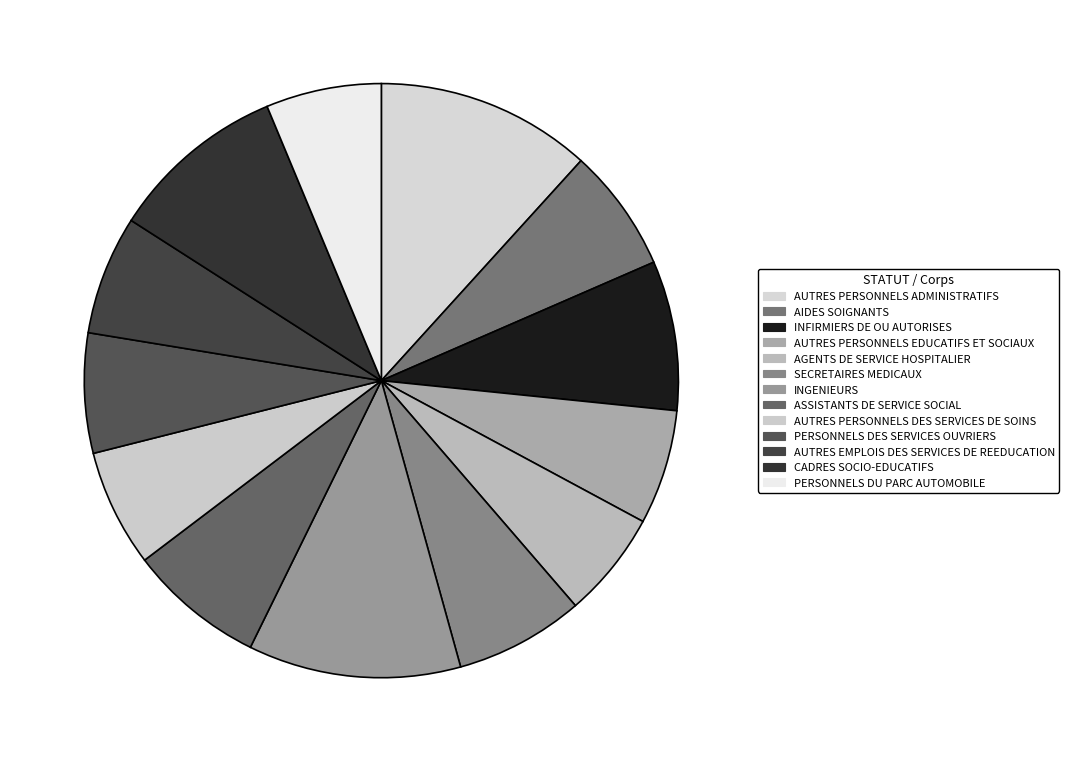

Count the number of slices in the pie.

13